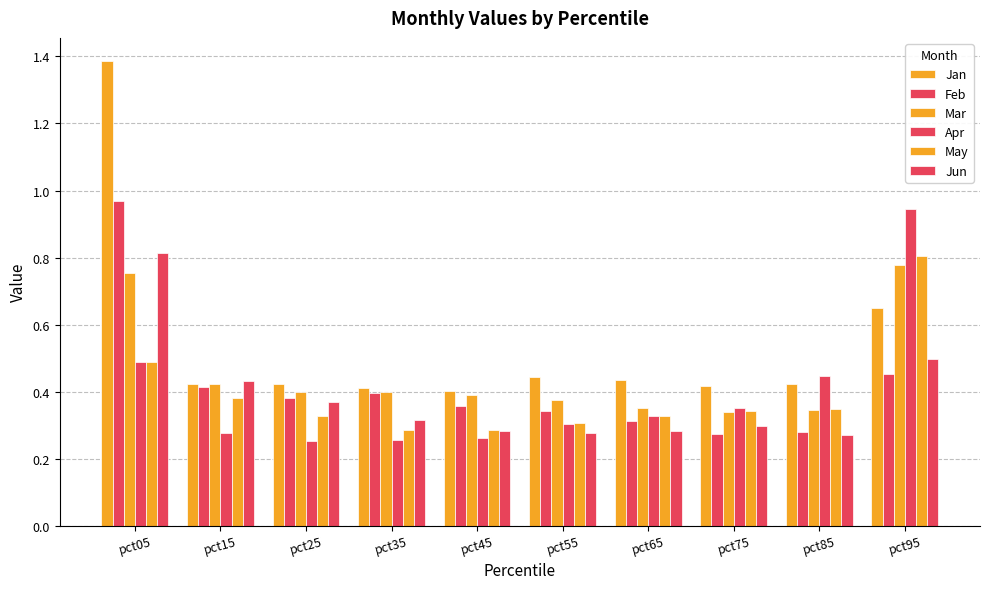

Reading left to right, list all the values displayed in this chart.

Jan: 1.4	0.4	0.4	0.4	0.4	0.4	0.4	0.4	0.4	0.6
Feb: 1.0	0.4	0.4	0.4	0.4	0.3	0.3	0.3	0.3	0.5
Mar: 0.8	0.4	0.4	0.4	0.4	0.4	0.4	0.3	0.3	0.8
Apr: 0.5	0.3	0.3	0.3	0.3	0.3	0.3	0.4	0.4	0.9
May: 0.5	0.4	0.3	0.3	0.3	0.3	0.3	0.3	0.3	0.8
Jun: 0.8	0.4	0.4	0.3	0.3	0.3	0.3	0.3	0.3	0.5